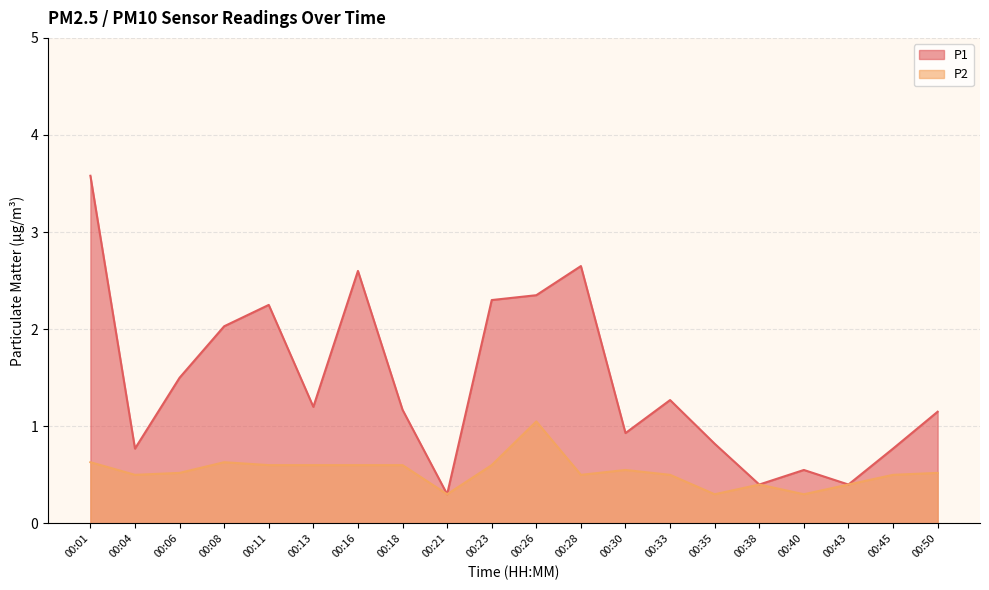

Is it true that P1 equals 3.1 at 00:26?

False